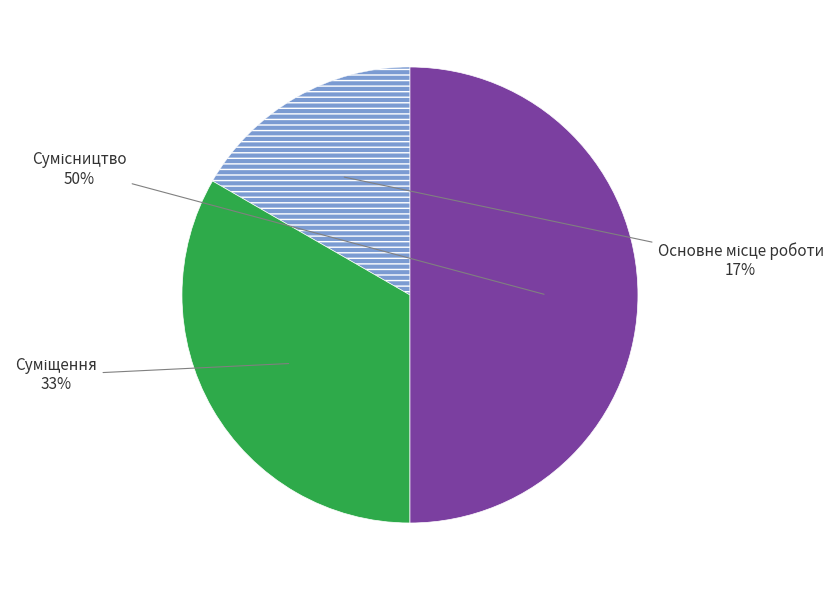

To the nearest percent, what is the average slice percentage?

33%